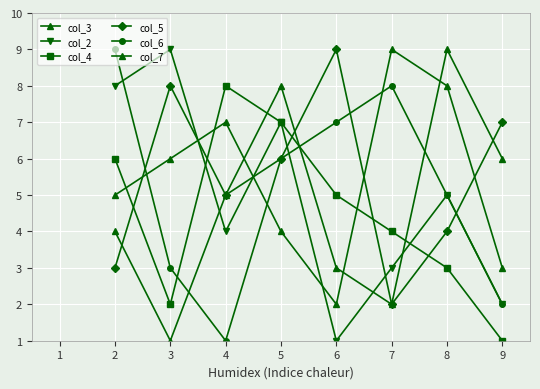

How many values in the col_4 series are below 5?

4